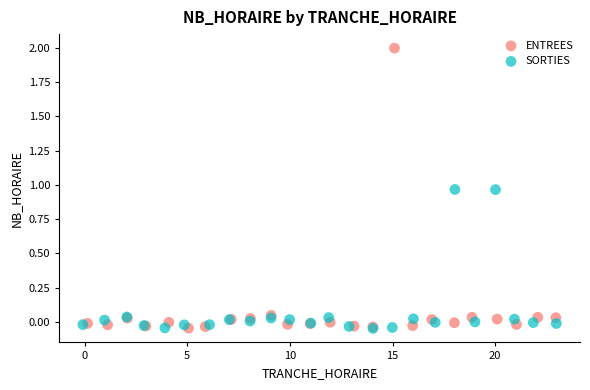

Which series has the largest Y range (max minus min)?

ENTREES